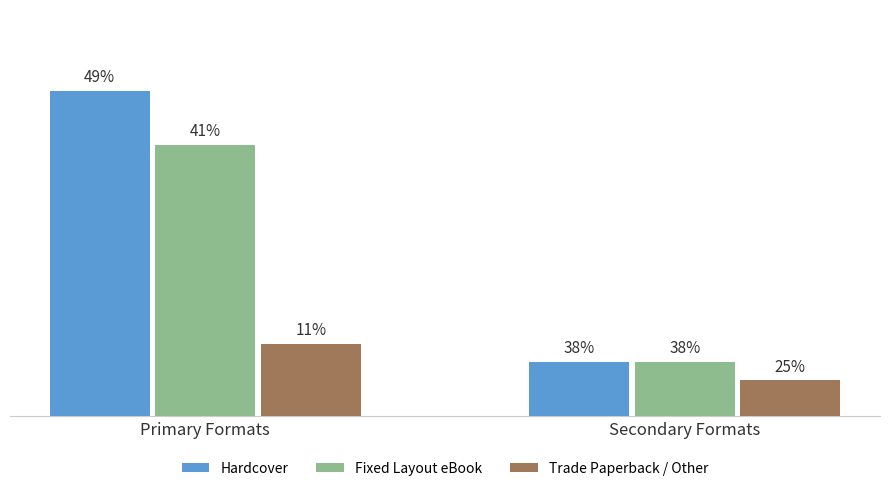

Is it true that Hardcover equals 4 at Secondary Formats?

False